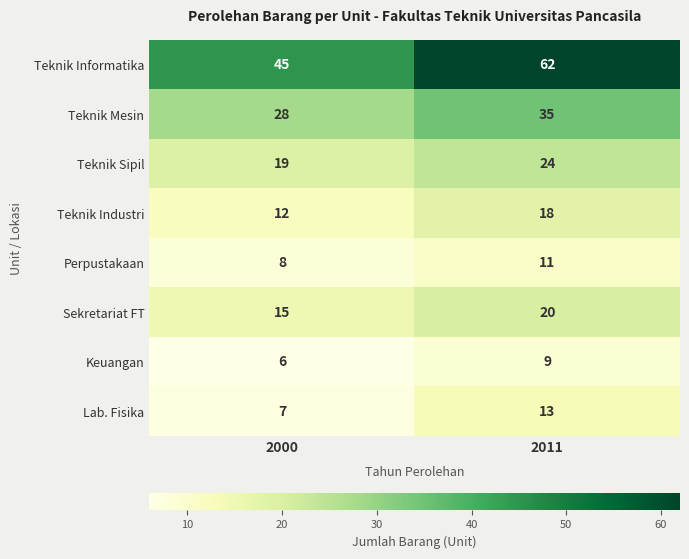

Which series has the widest spread of values?

Teknik Informatika